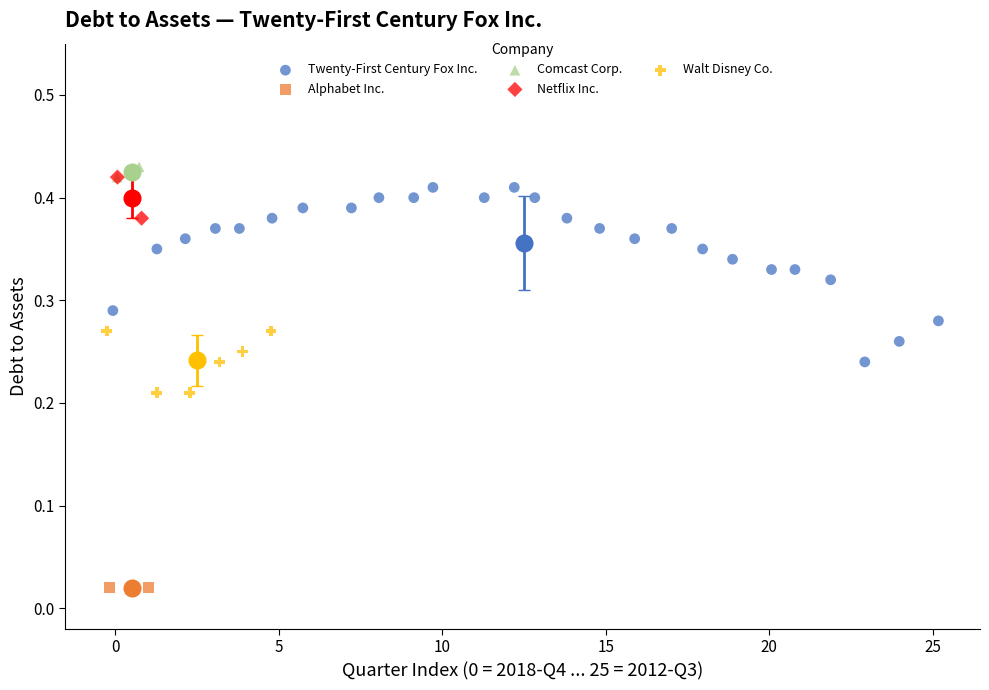

What are all the series names shown in the legend?

Twenty-First Century Fox Inc., Alphabet Inc., Comcast Corp., Netflix Inc., Walt Disney Co.